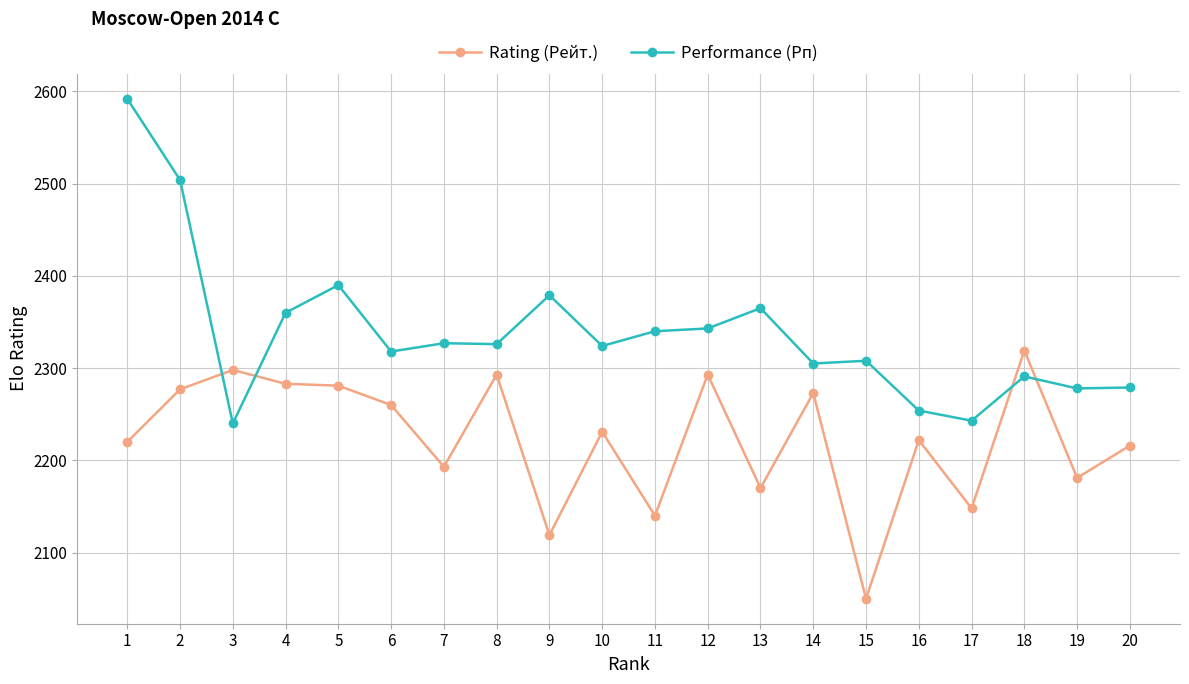

How many data points in Performance (Рп) are less than 2326?

10